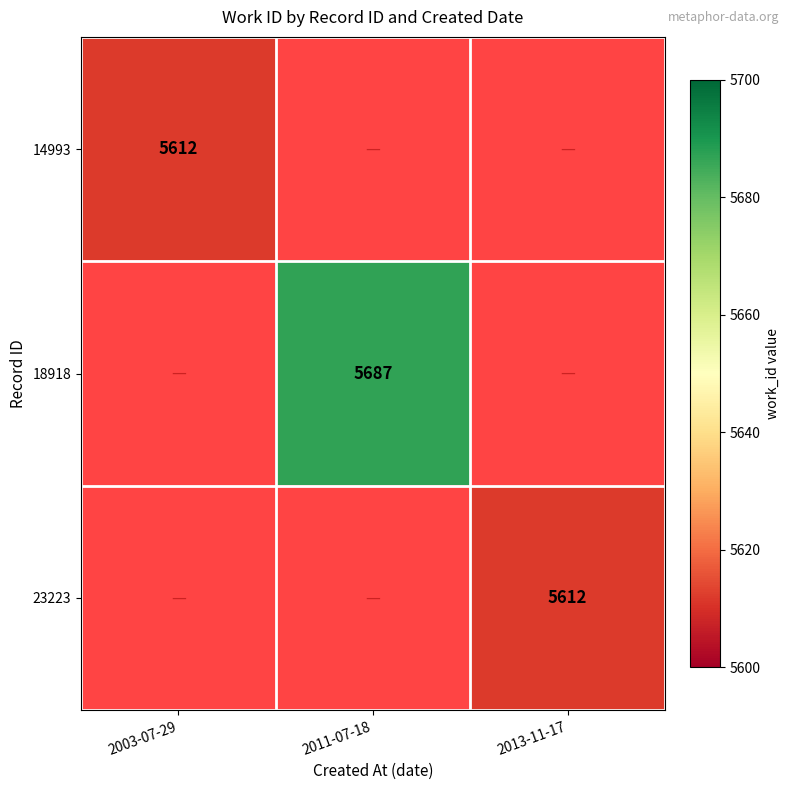

How many distinct data groups are displayed?

3